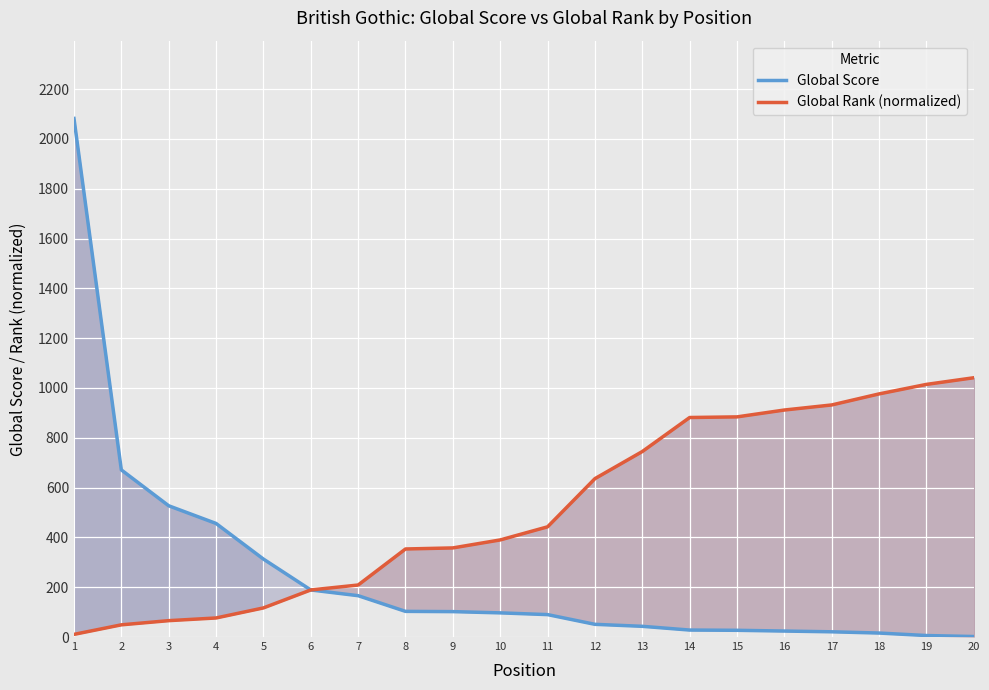

Is it true that Global Rank (normalized) equals 116.9 at 5?

True